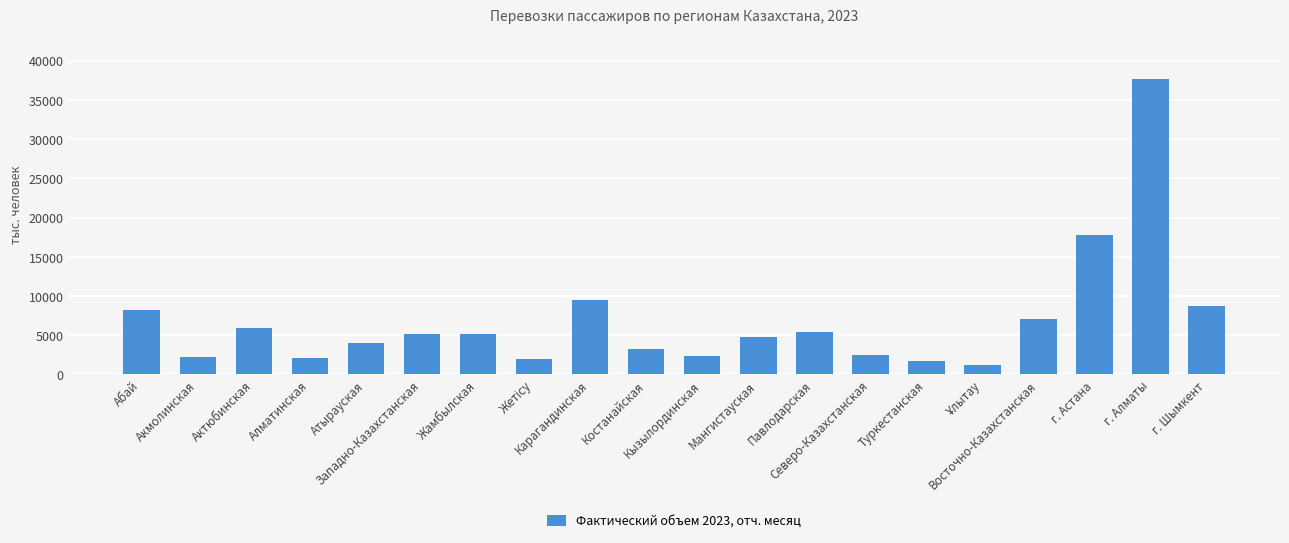

What position from the left is Жамбылская?

7